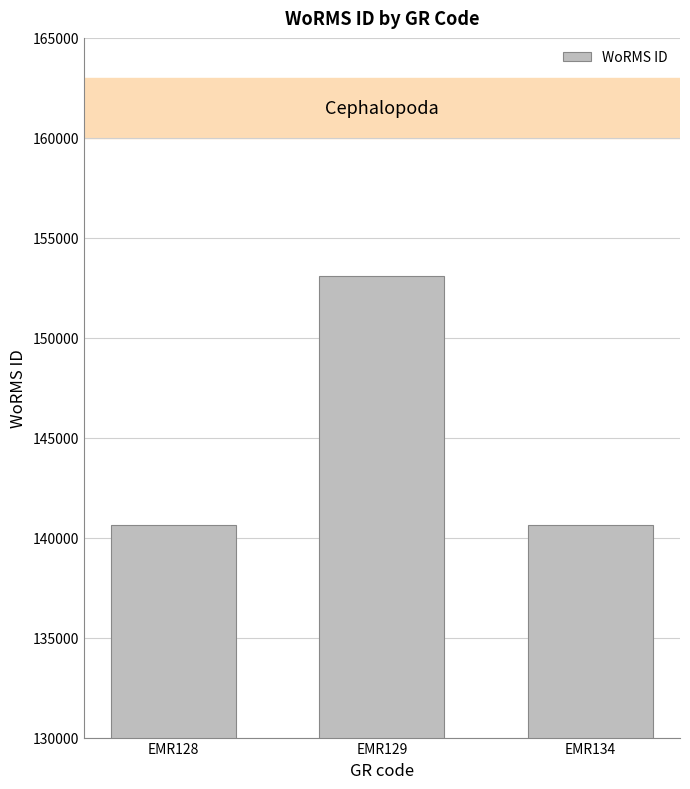

Where does the data first go above 140625?

EMR129